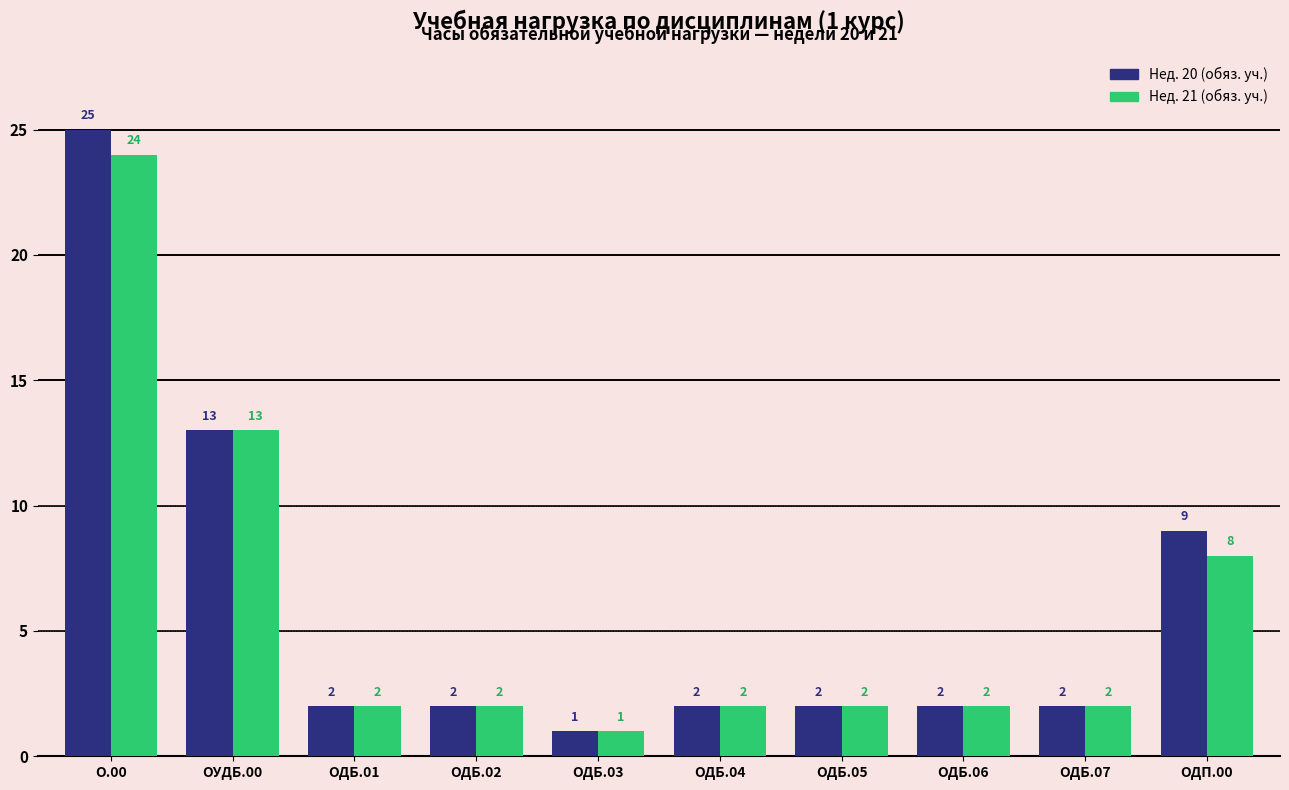

How many values in the Нед. 21 (обяз. уч.) series are below 2?

1